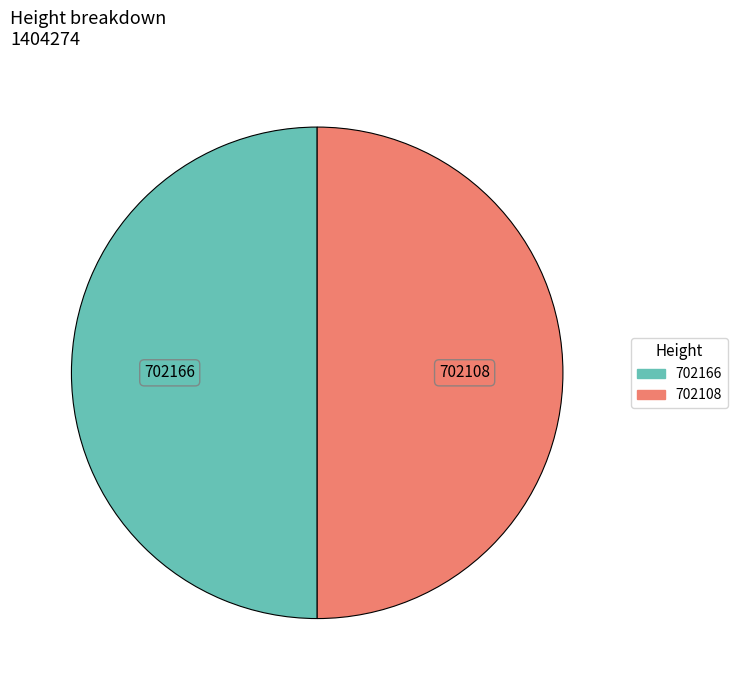

Approximately how many times larger is the value at 702166 compared to 702108?

1.0